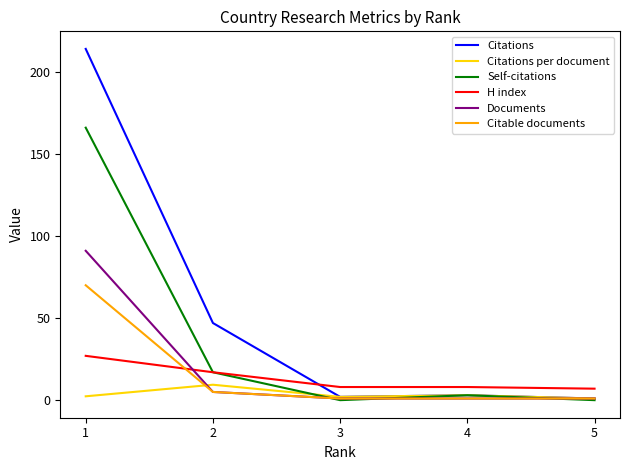

Which series has the widest spread of values?

Citations